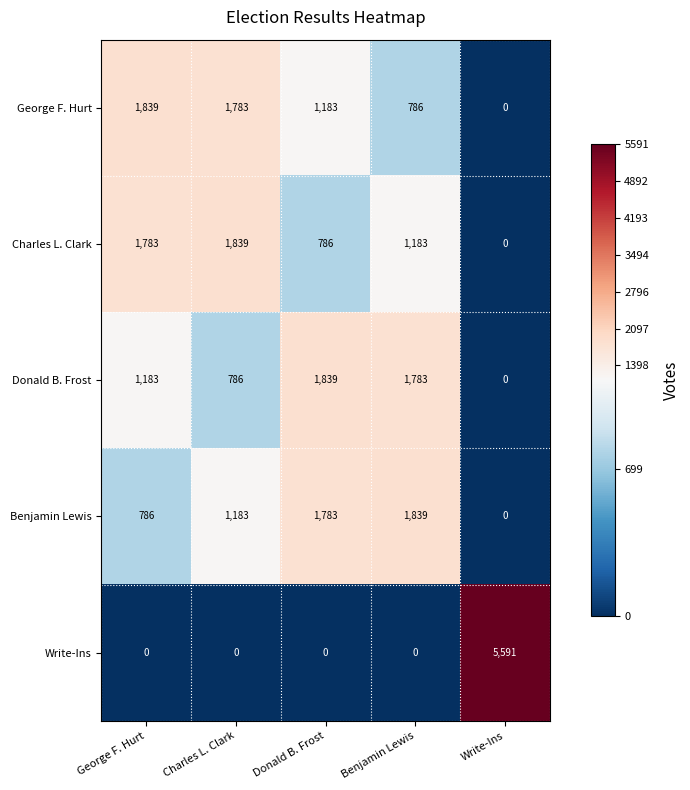

What is the difference between the second highest and minimum values in the Donald B. Frost series?

1783